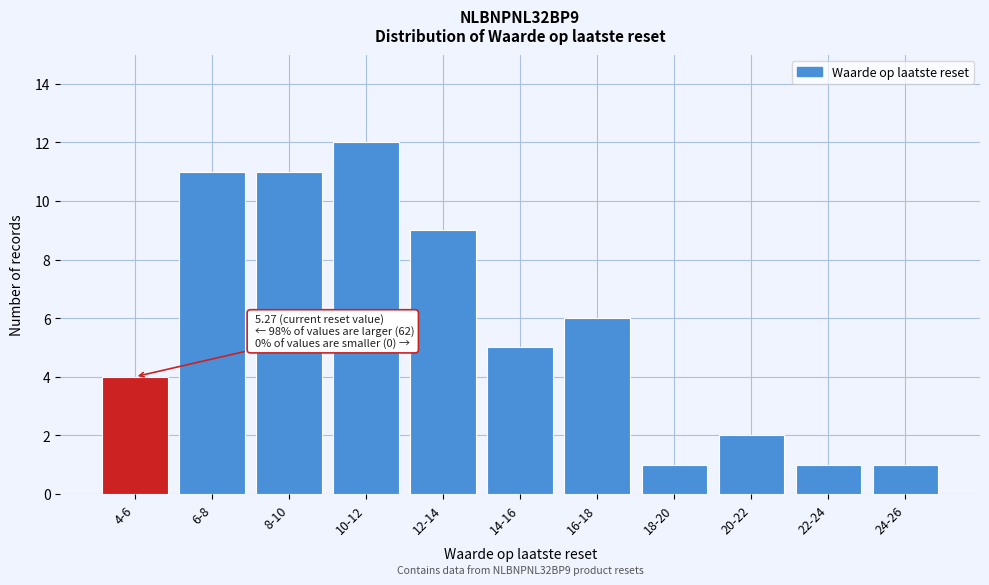

Reading right to left, list all the values displayed in this chart.

24-26=1	22-24=1	20-22=2	18-20=1	16-18=6	14-16=5	12-14=9	10-12=12	8-10=11	6-8=11	4-6=4